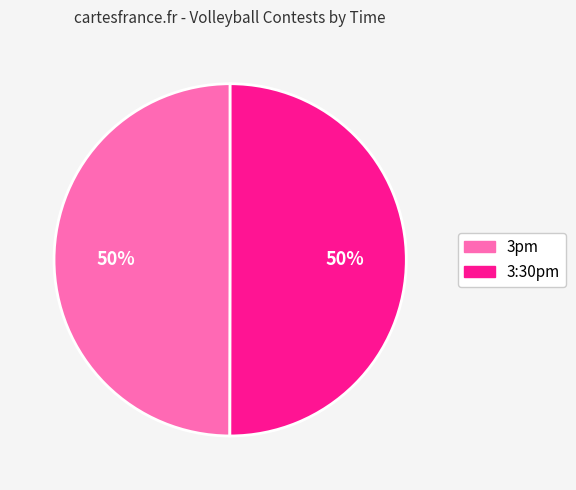

Approximately how many times larger is the value at 3:30pm compared to 3pm?

1.0